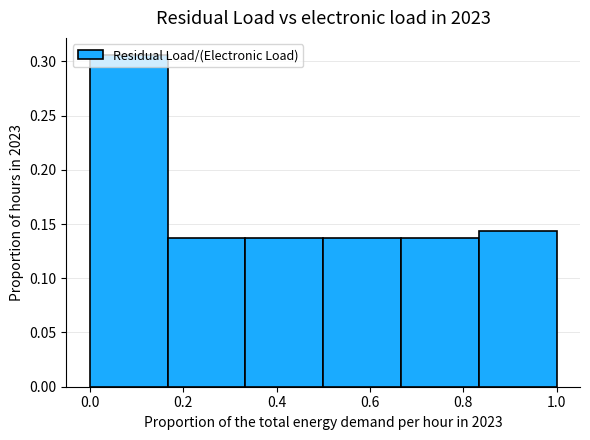

Which range on the x-axis has the tallest bar?

0.00 to 0.16